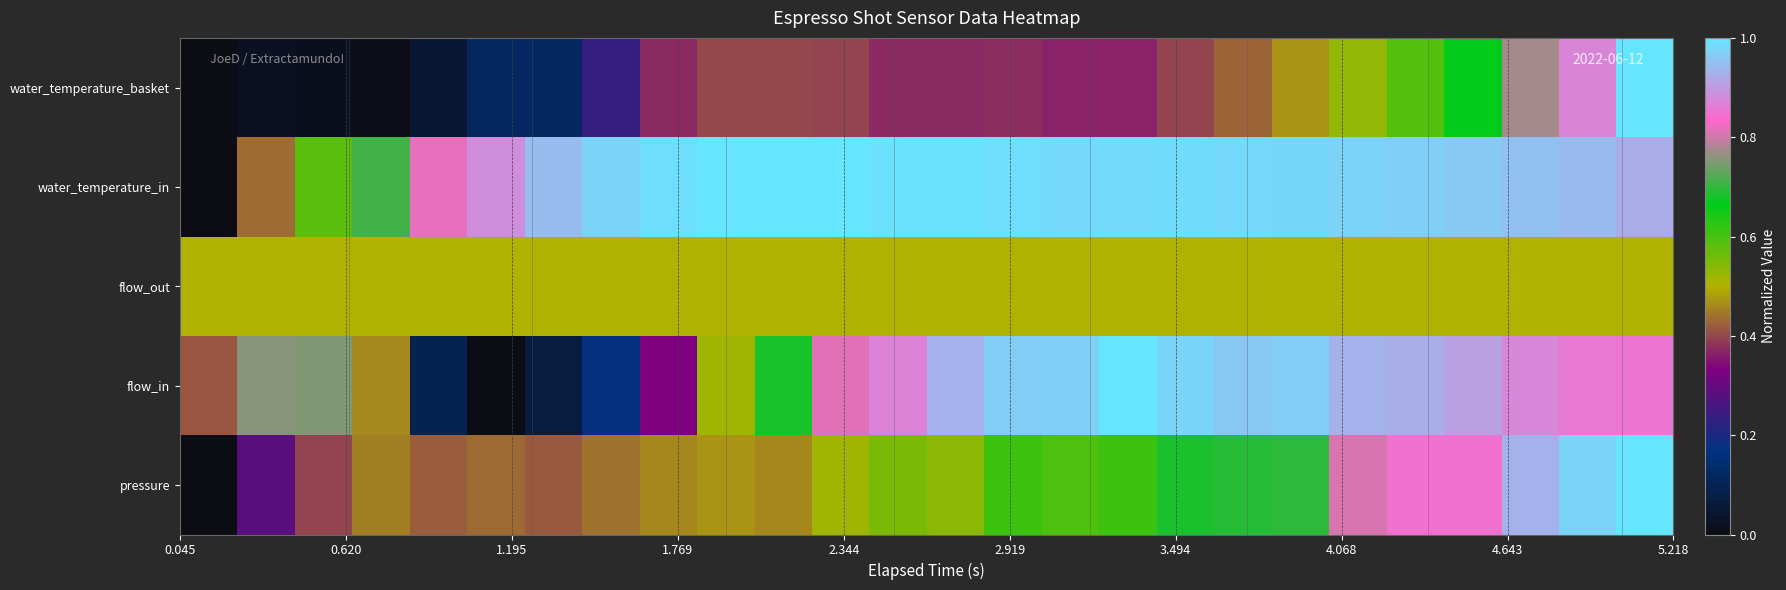

How many series are shown in this chart?

5